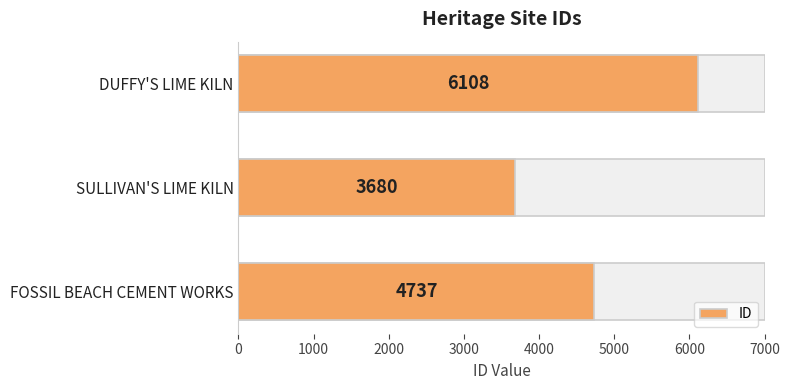

What is the approximate value at 1000, to the nearest 10?

3680